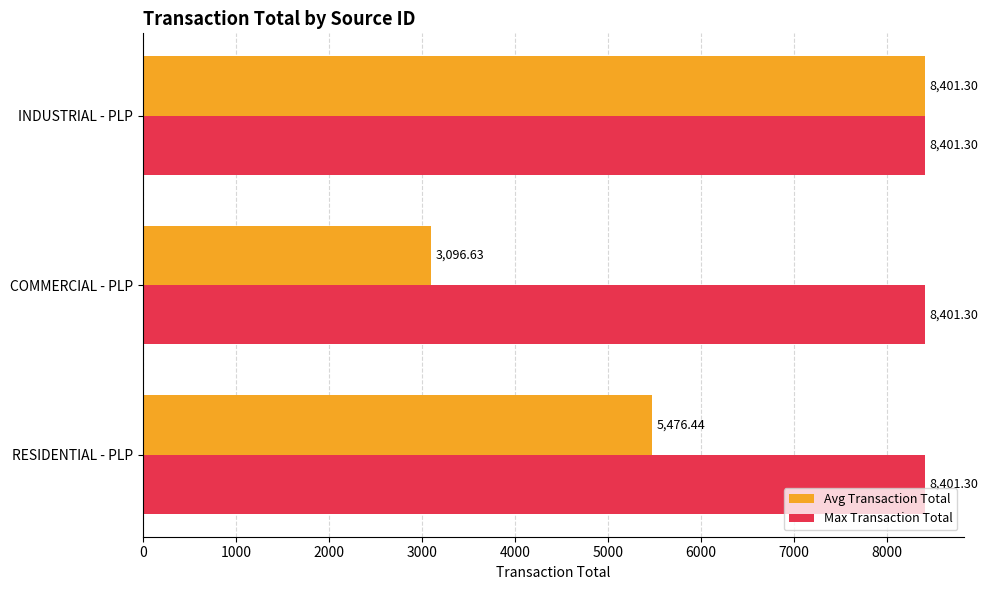

What is the difference between the maximum and minimum values in the Avg Transaction Total series?

5304.7